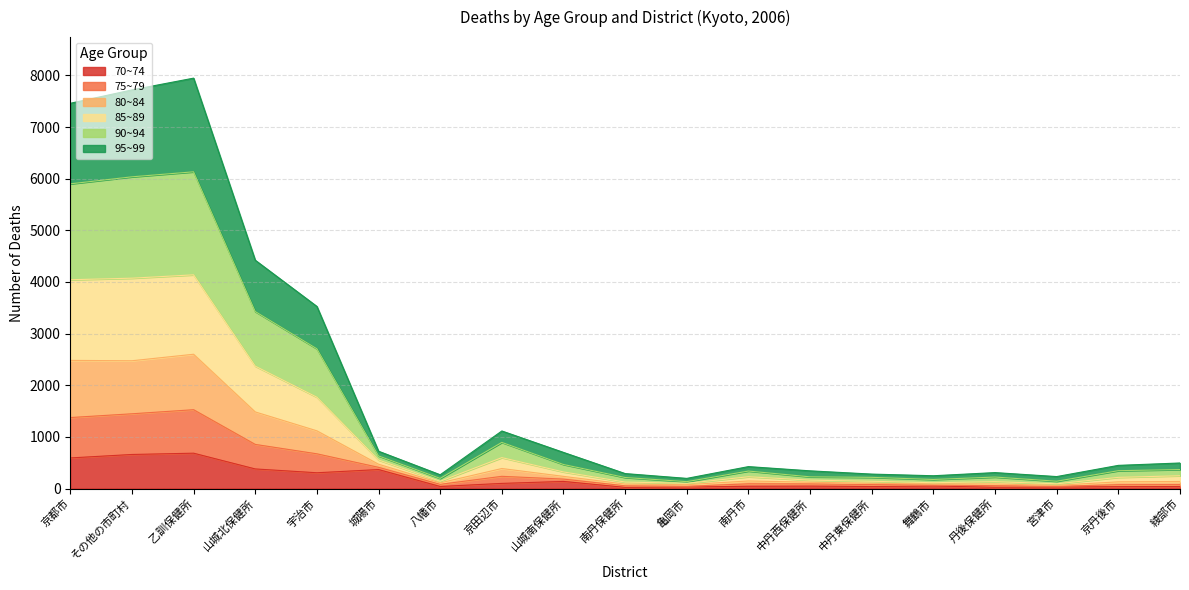

At which category does 70~74 reach its first local peak?

乙訓保健所